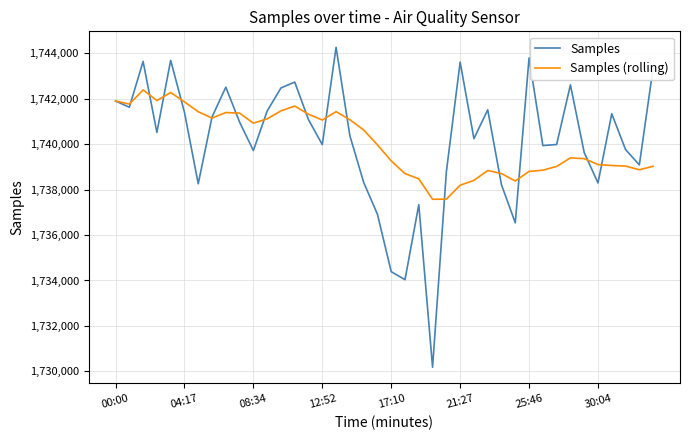

In Samples (rolling), how many points are lower than both neighbors (excluding endpoints)?

8